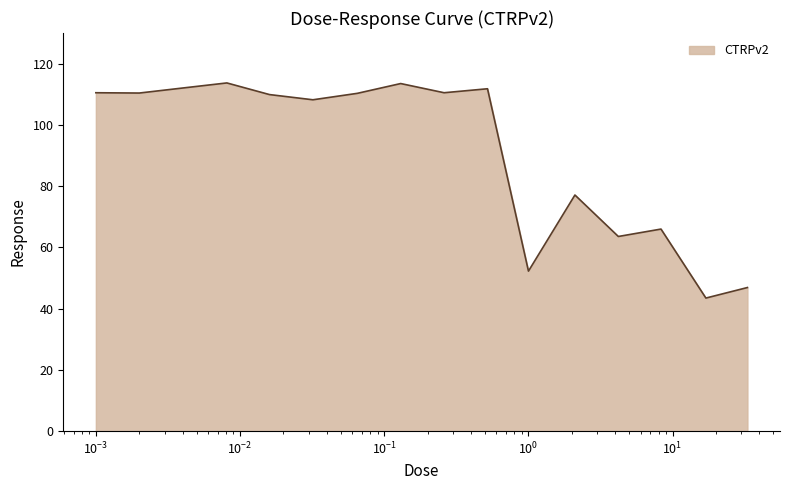

What is the smallest value displayed?

43.5